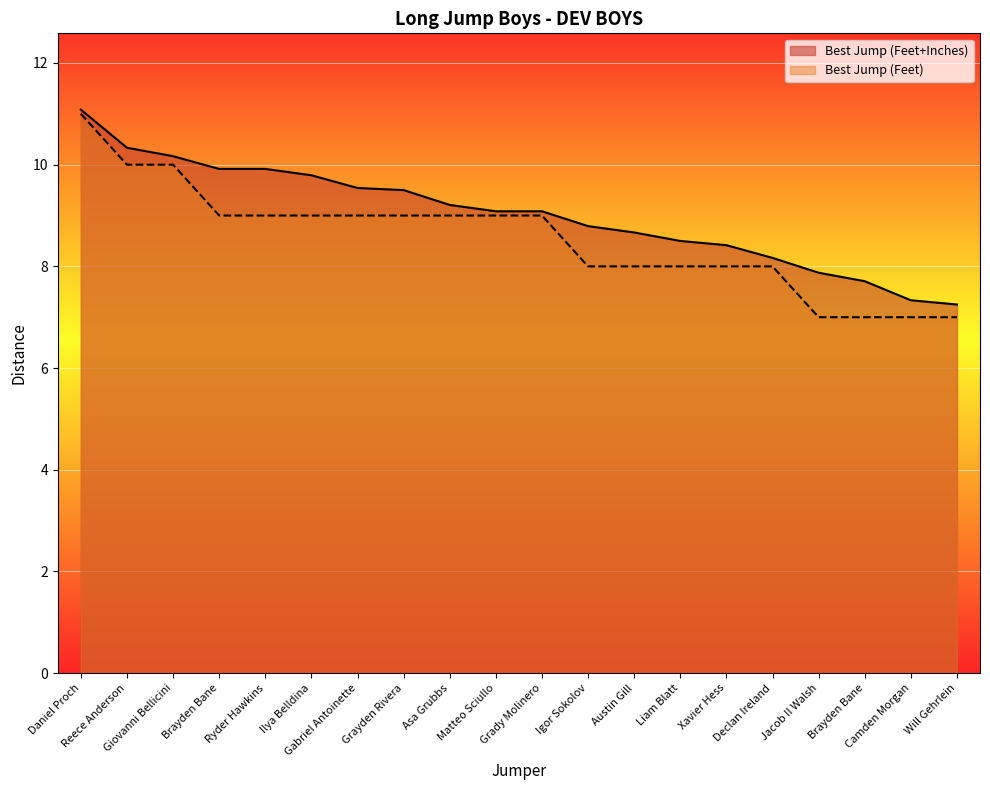

How many lines are shown in the chart?

2